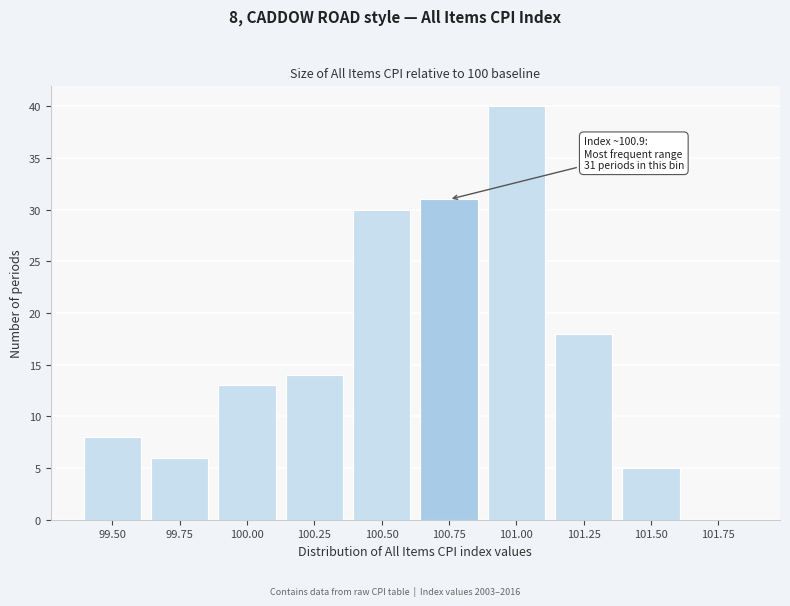

Reading left to right, extract all data points from this chart.

99.50=8	99.75=6	100.00=13	100.25=14	100.50=30	100.75=31	101.00=40	101.25=18	101.50=5	101.75=0